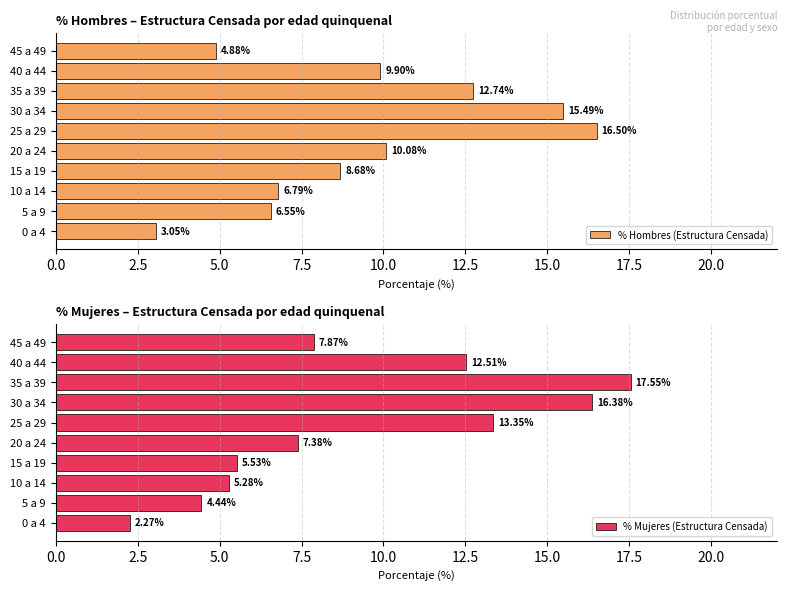

List the series in order of their overall mean, lowest first.

% Mujeres (Estructura Censada), % Hombres (Estructura Censada)